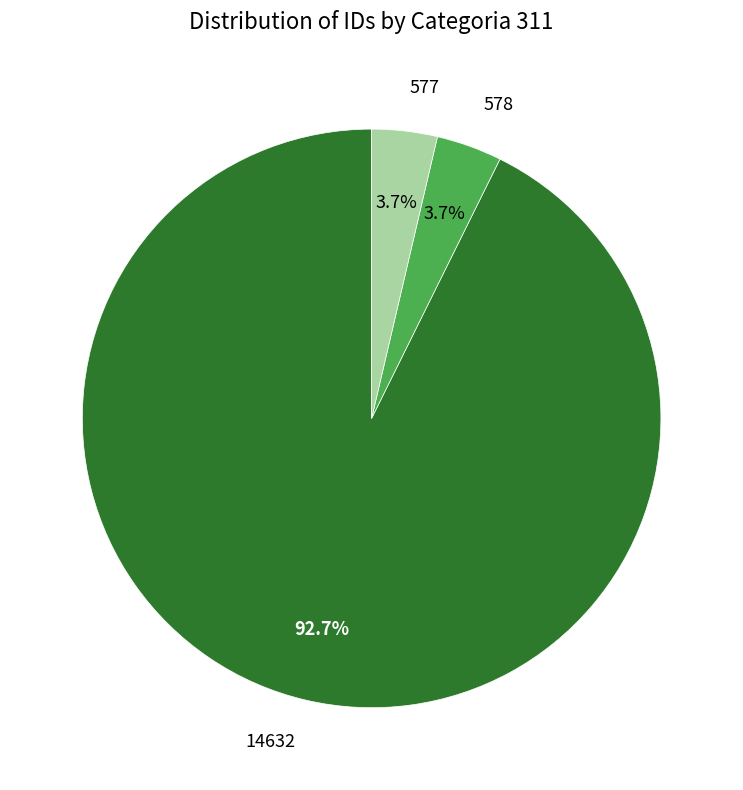

Does any single category account for the majority?

Yes